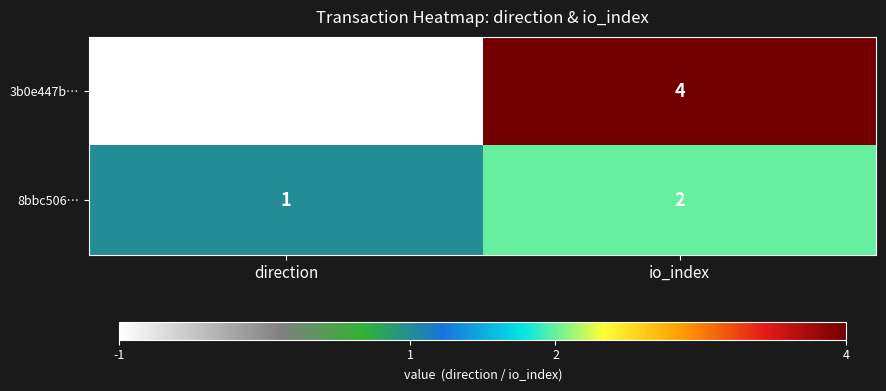

Rank the series at direction from lowest to highest value.

3b0e447b…, 8bbc506…